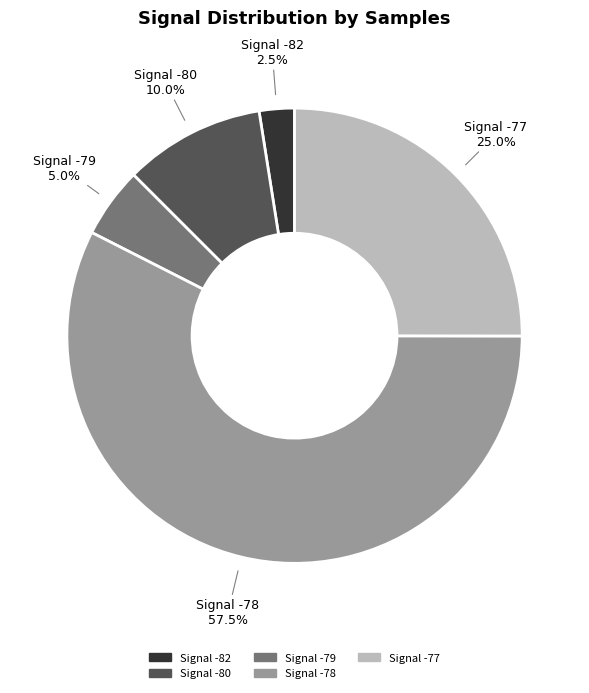

Combined, do Signal -82 and Signal -78 account for over 50%?

Yes